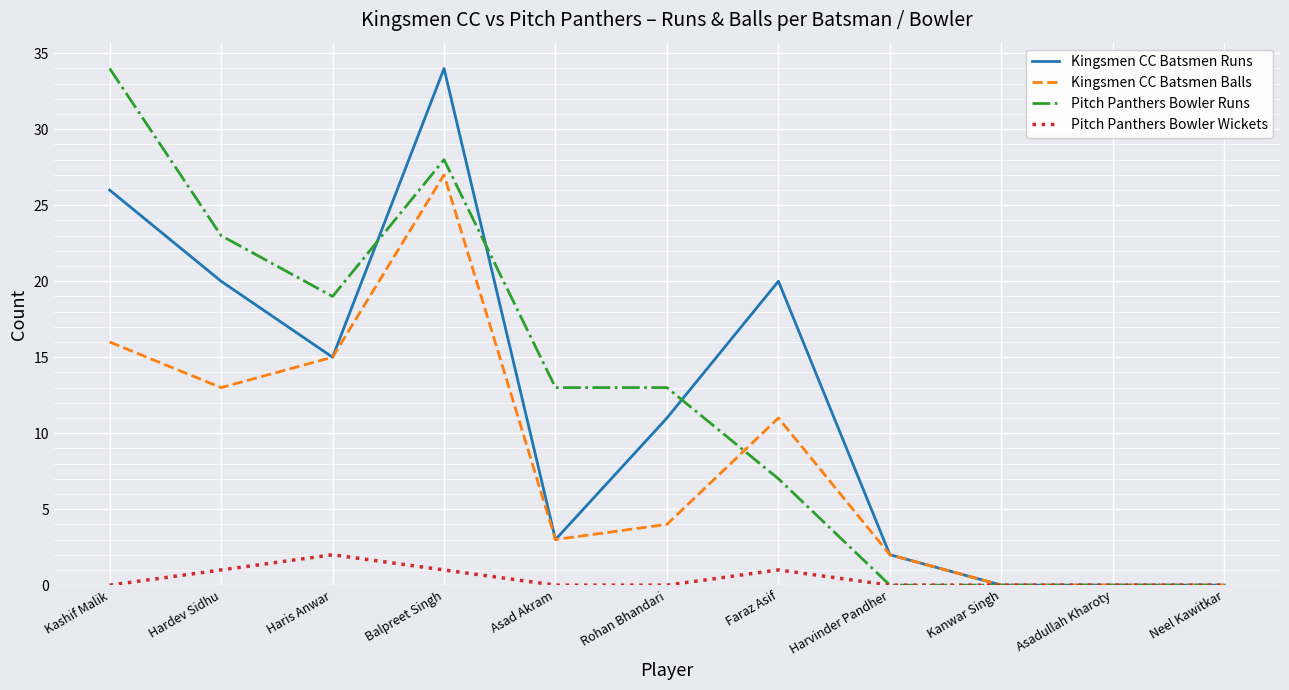

Which series changed the most between Balpreet Singh and Harvinder Pandher?

Kingsmen CC Batsmen Runs